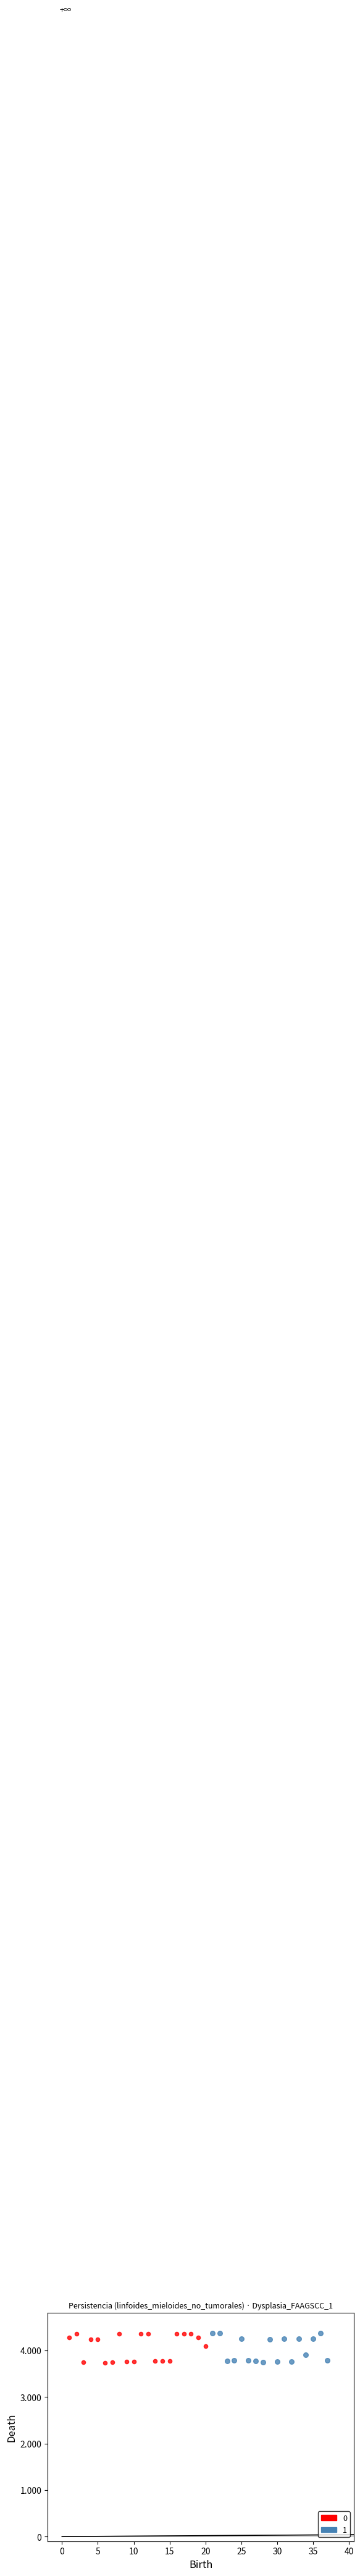

What are all the series names shown in the legend?

0, 1